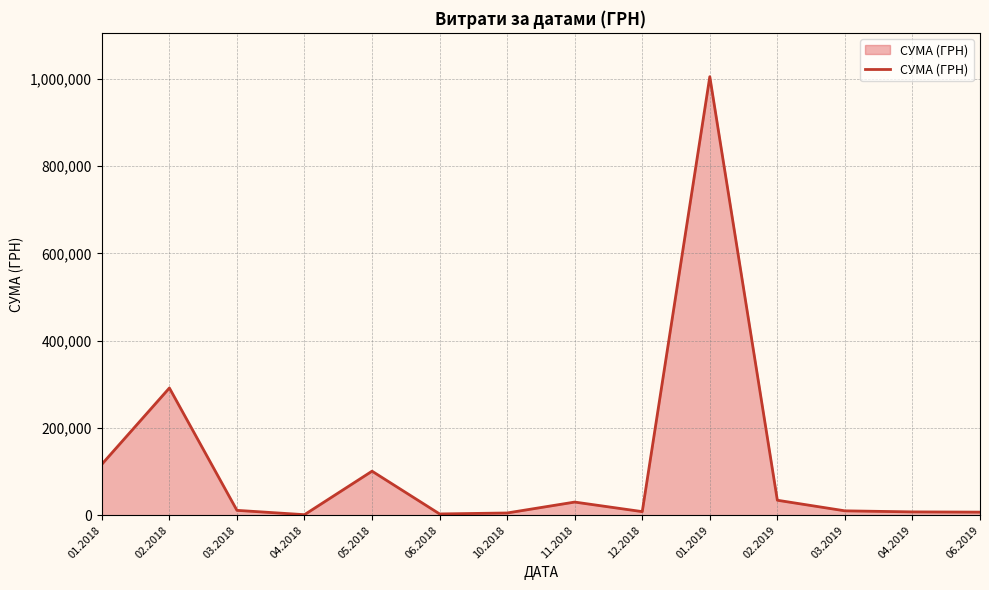

Count the number of categories in the chart.

14